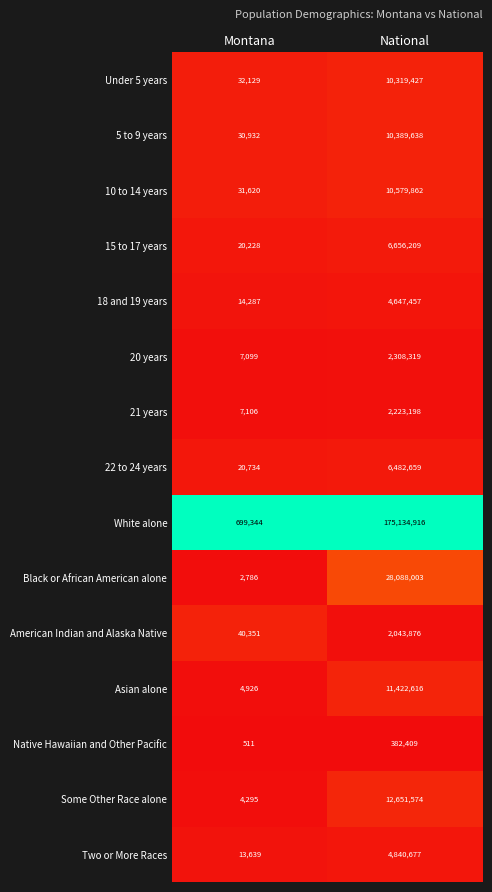

Which series changed the most between Montana and National?

White alone